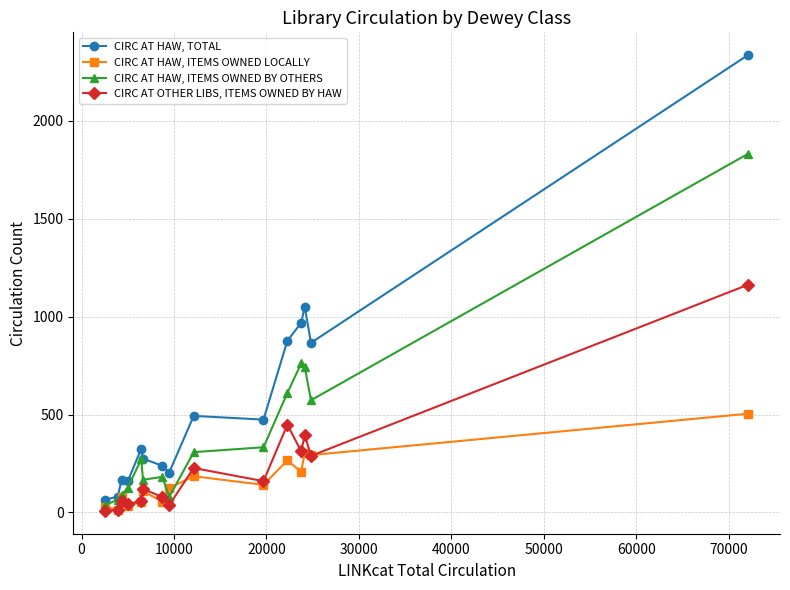

After their last crossing, which series has the higher values: CIRC AT HAW, ITEMS OWNED BY OTHERS or CIRC AT HAW, ITEMS OWNED LOCALLY?

CIRC AT HAW, ITEMS OWNED BY OTHERS